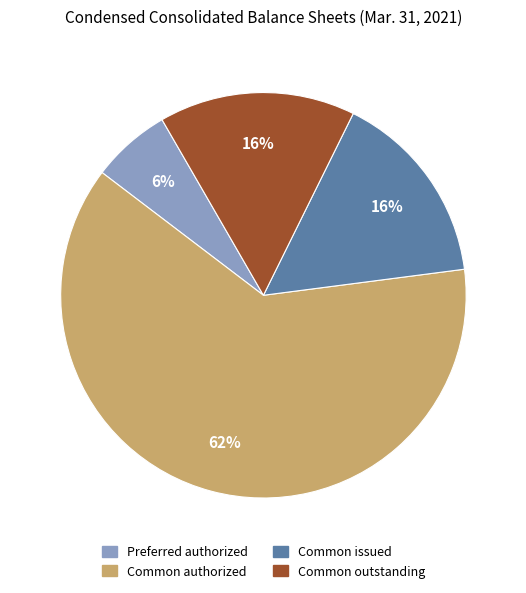

Which slice represents more than half of the pie?

Common authorized